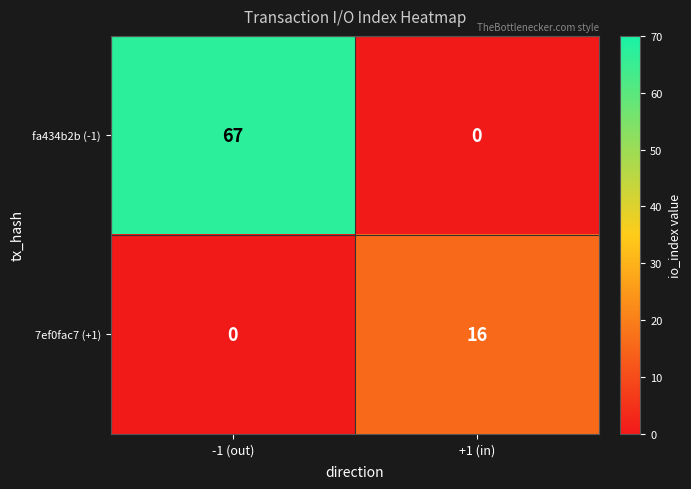

What is the maximum value for fa434b2b (-1)?

67